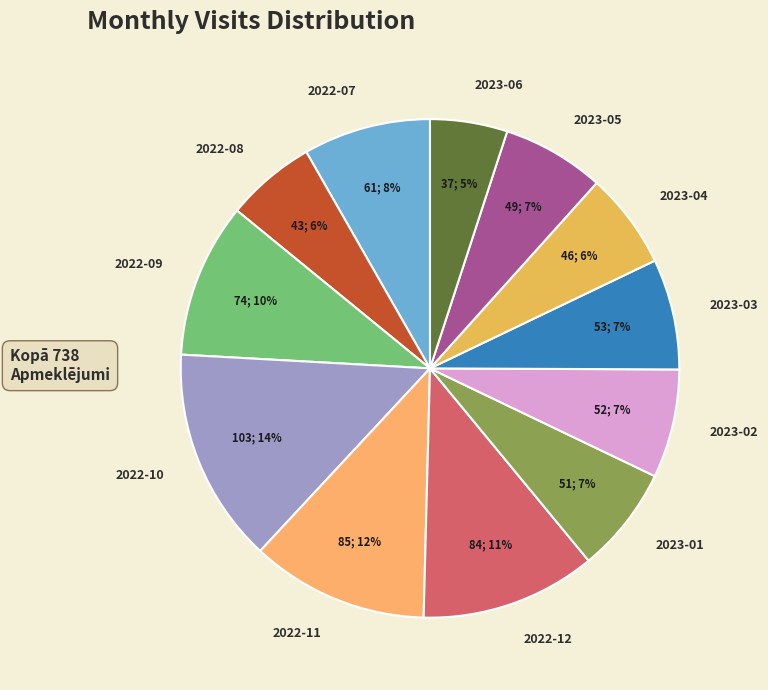

Is there a majority slice in this chart?

No